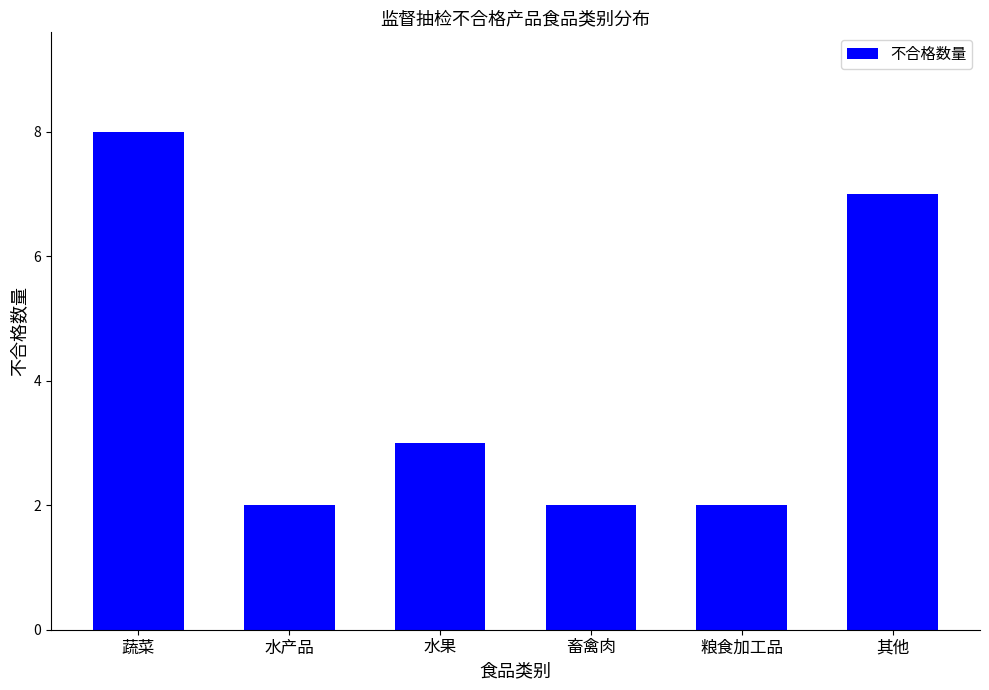

What is the sum of all values?

24